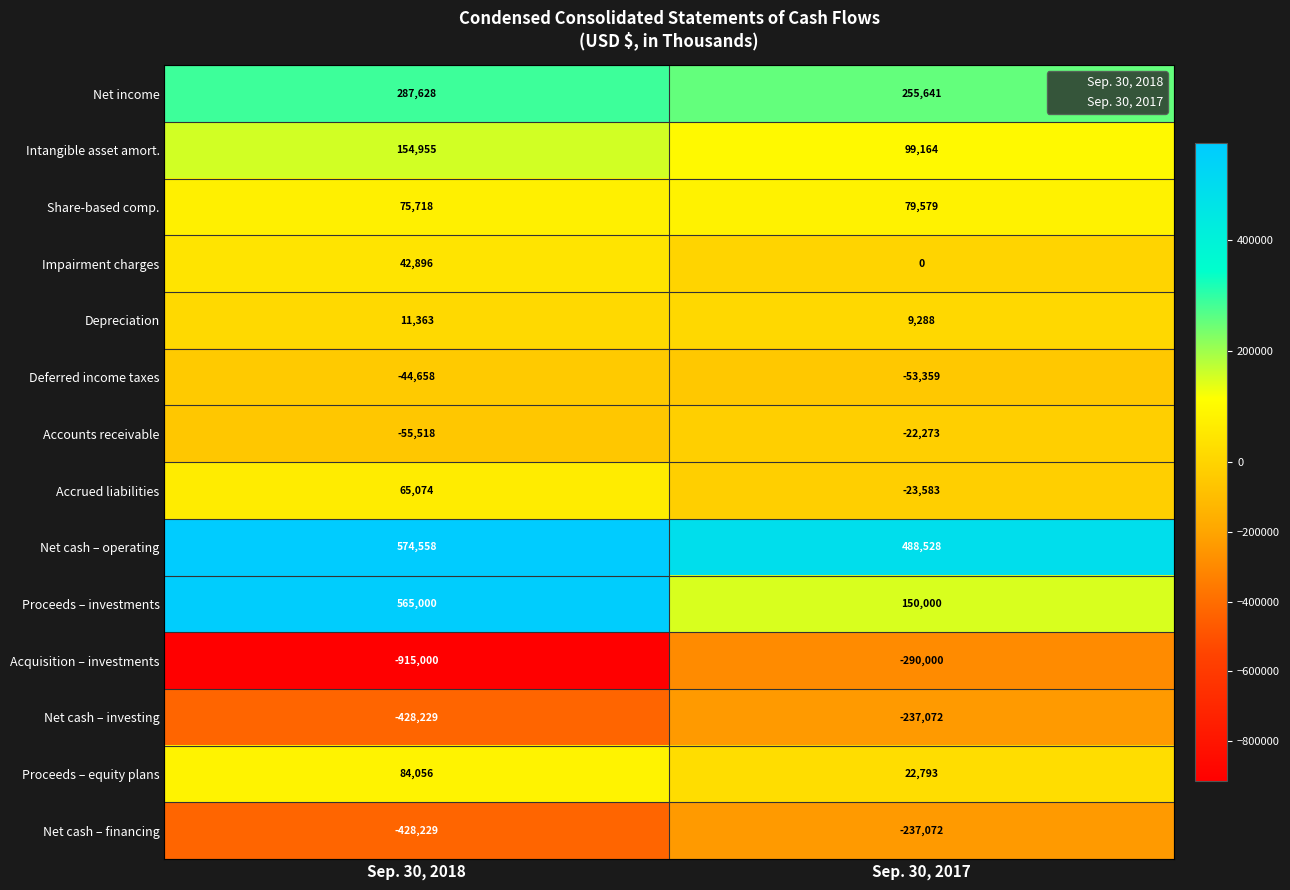

Between Sep. 30, 2018 and Sep. 30, 2017, which series saw the biggest shift?

Acquisition – investments